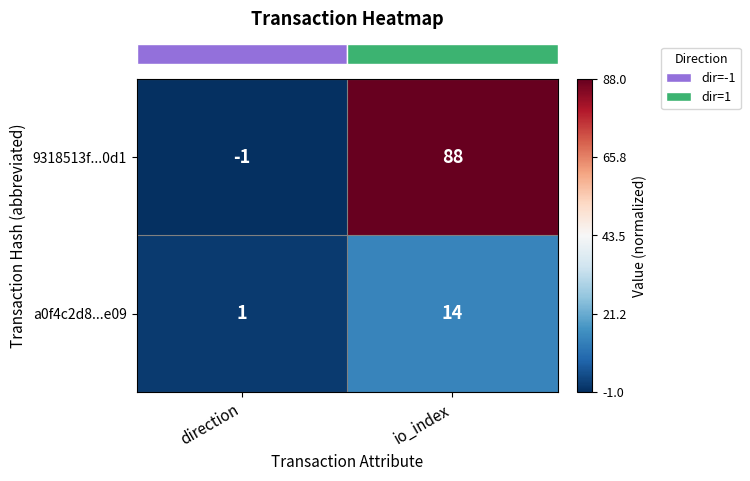

At which category does the chart reach its minimum across all series?

direction